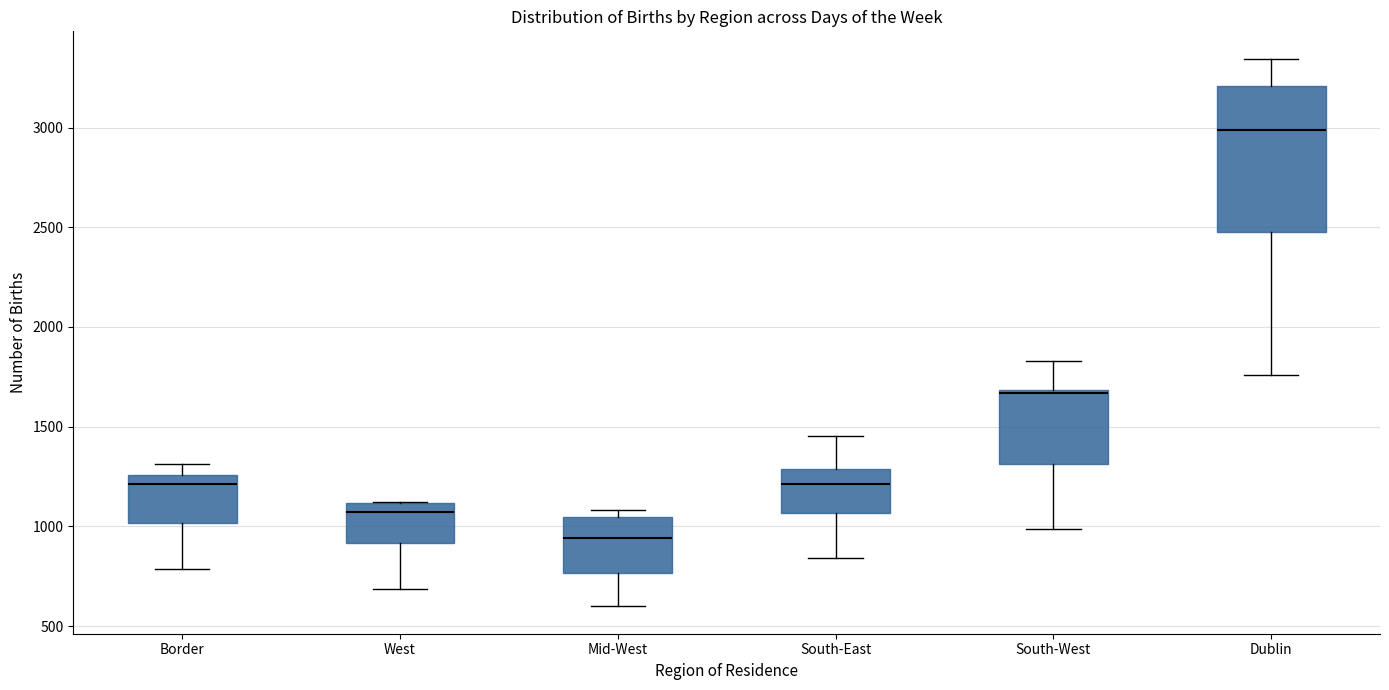

Which box's median line is the lowest?

Mid-West